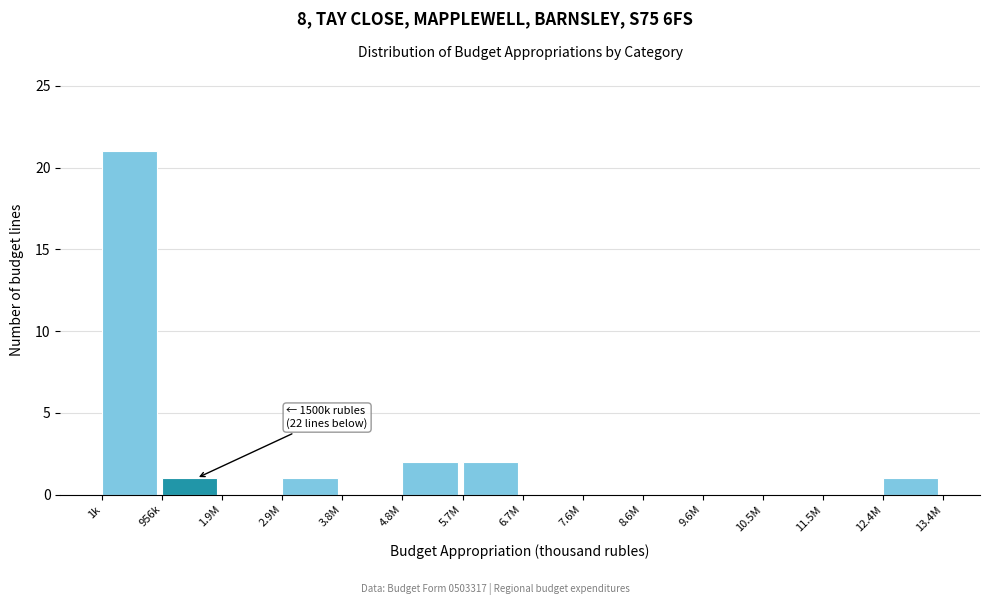

Reading right to left, extract all data points from this chart.

12.4M=1	11.5M=0	10.5M=0	9.6M=0	8.6M=0	7.6M=0	6.7M=0	5.7M=2	4.8M=2	3.8M=0	2.9M=1	1.9M=0	956k=1	1k=21